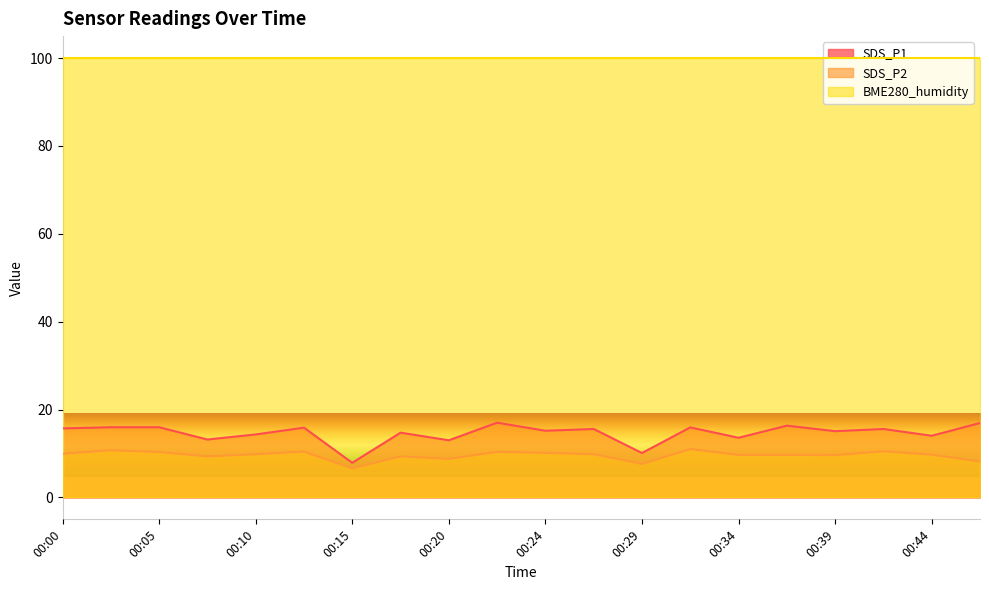

Where is the first local minimum for SDS_P2?

00:07